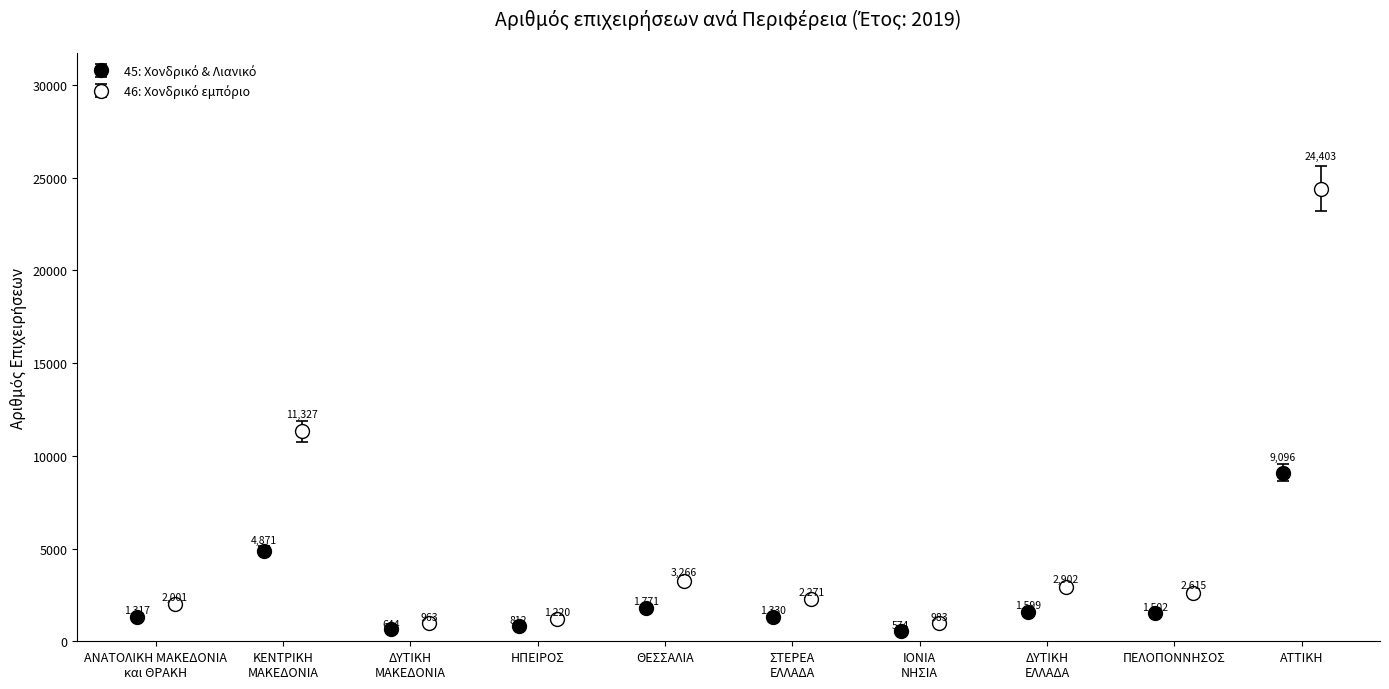

How many values in the 46: Χονδρικό εμπόριο series are below 2484?

5